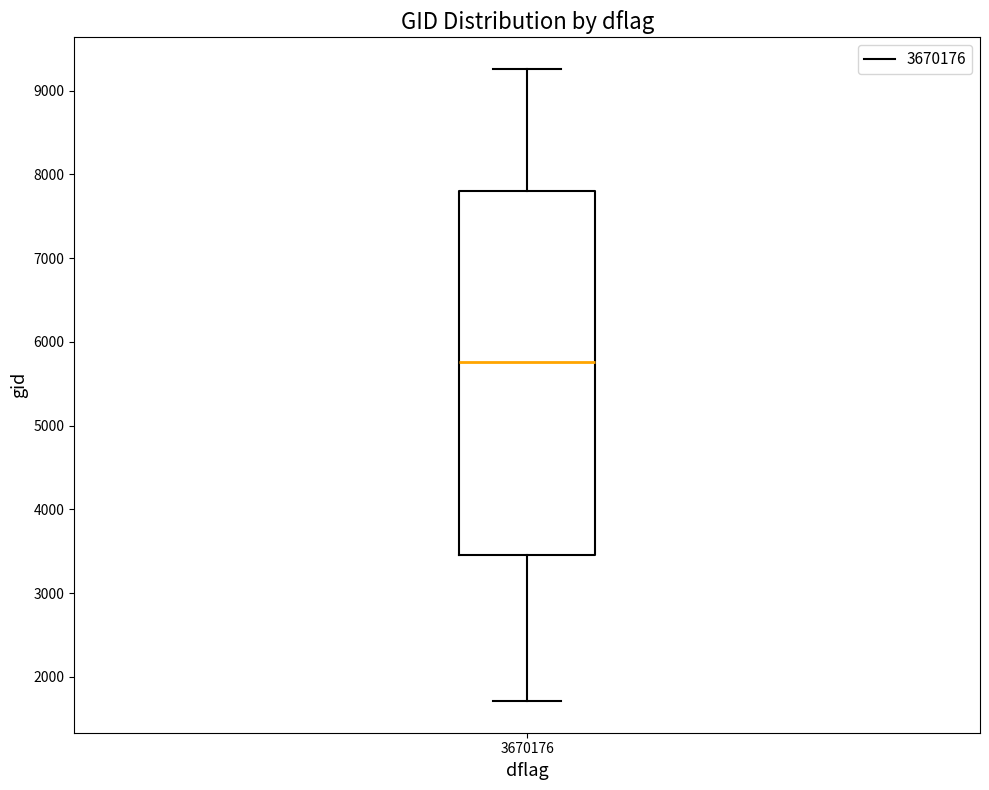

Read this box plot against the y-axis: the position of the median line, the range covered by the box, and the ends of both whiskers. The values are not printed on the chart, so give them approximately, as read against the axis.

median 5800, box 3500 to 7800, whiskers 1700 to 9300